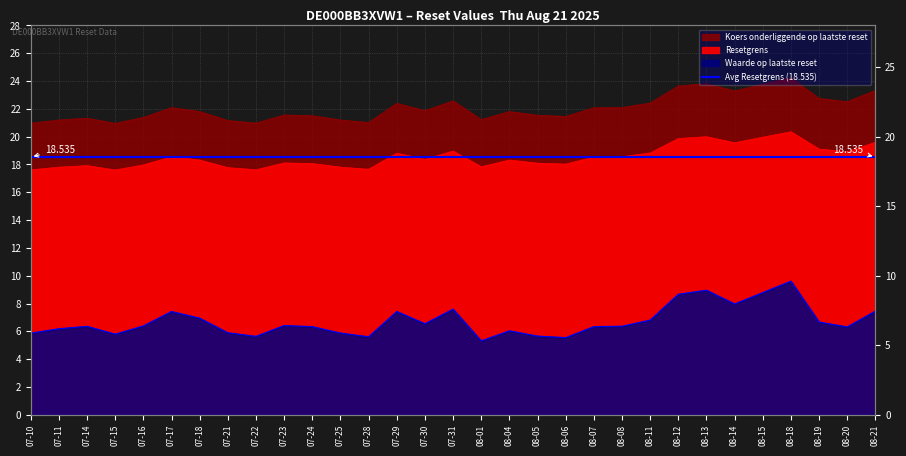

Where is the first local maximum for Resetgrens?

07-14